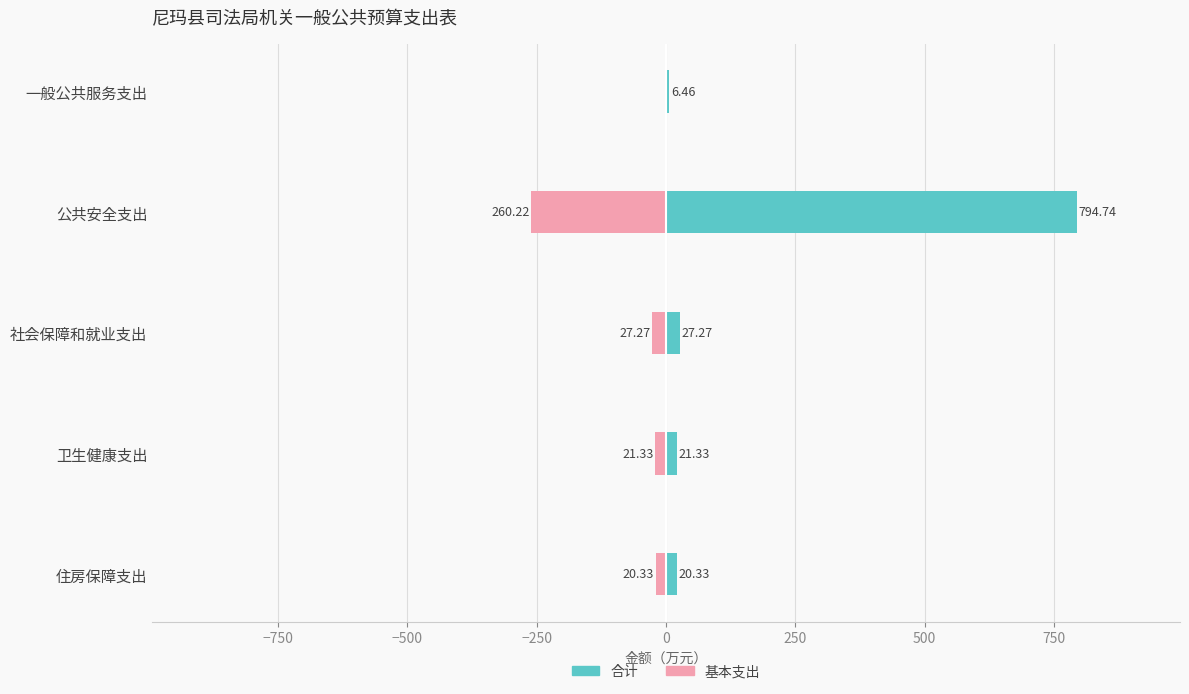

Which series changed the most between 公共安全支出 and 住房保障支出?

合计